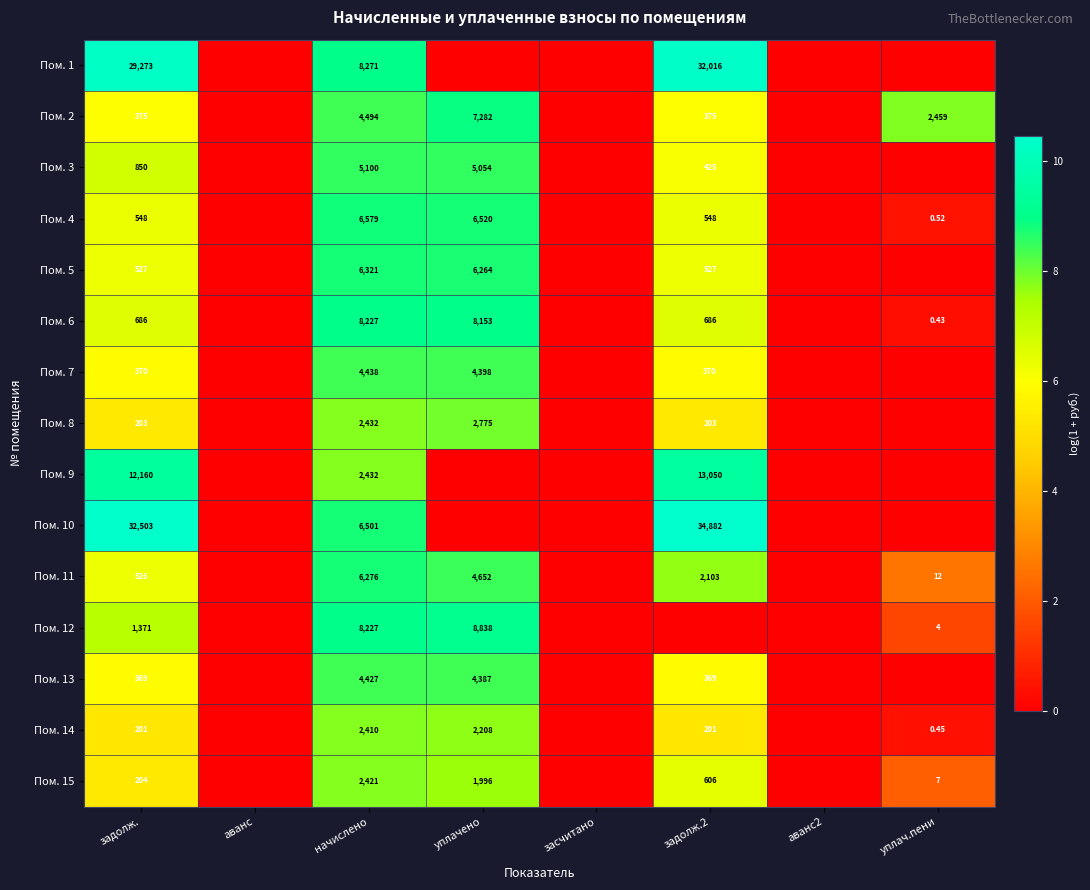

The value of Пом. 11 at начислено is 12.6. True or false?

False